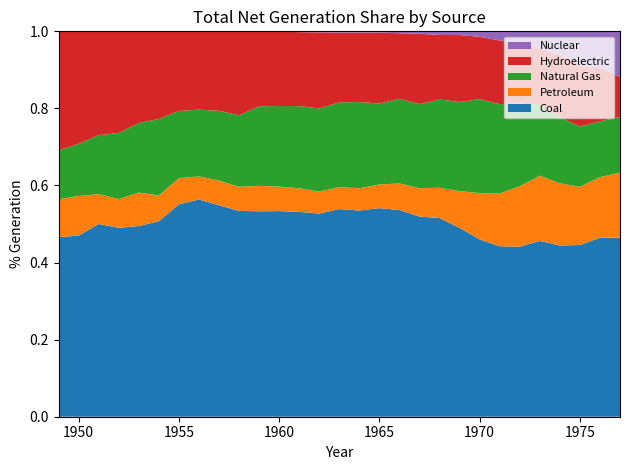

Reading left to right, what are all the values shown in this chart?

Coal: 1949=135451.3	1950=154520.0	1951=185203.7	1952=195436.7	1953=218846.3	1954=239146.0	1955=301362.7	1956=338503.5	1957=346386.2	1958=344365.8	1959=378424.2	1960=403067.4	1961=421870.7	1962=450249.2	1963=493926.7	1964=526230.0	1965=570926.0	1966=613474.8	1967=630483.4	1968=684904.6	1969=706001.2	1970=704394.5	1971=713102.5	1972=771131.3	1973=847651.5	1974=828432.9	1975=852786.2	1976=944391.0	1977=985218.6
Petroleum: 1949=28547.2	1950=33734.3	1951=28712.1	1952=29749.8	1953=38404.4	1954=31520.2	1955=37138.3	1956=35946.8	1957=40499.4	1958=40371.5	1959=46839.7	1960=47986.9	1961=48519.4	1962=48879.5	1963=52001.6	1964=56953.7	1965=64801.2	1966=78926.2	1967=89270.7	1968=104275.8	1969=137847.2	1970=184183.4	1971=220225.4	1972=274296.0	1973=314342.9	1974=300930.5	1975=289094.9	1976=319988.1	1977=358178.8
Natural Gas: 1949=36966.7	1950=44559.2	1951=56615.7	1952=68453.1	1953=79791.0	1954=93688.3	1955=95285.4	1956=104037.2	1957=114212.5	1958=119759.3	1959=146619.4	1960=157969.8	1961=169286.0	1962=184301.3	1963=201602.1	1964=220038.5	1965=221559.4	1966=251151.6	1967=264805.8	1968=304432.7	1969=333278.9	1970=372890.1	1971=374030.8	1972=375747.8	1973=340858.2	1974=320065.1	1975=299778.4	1976=294623.9	1977=305504.9
Hydroelectric: 1949=89748.2	1950=95938.3	1951=99750.6	1952=105102.5	1953=105233.3	1954=107068.5	1955=112975.1	1956=122028.6	1957=130232.5	1958=140262.1	1959=137781.4	1960=145833.3	1961=152171.6	1962=168606.9	1963=165754.7	1964=177073.4	1965=193850.6	1966=194755.8	1967=221518.1	1968=222490.6	1969=250192.7	1970=247713.7	1971=266310.8	1972=272612.5	1973=272083.5	1974=301032.2	1975=300046.6	1976=283707.1	1977=220474.5
Nuclear: 1949=0.0	1950=0.0	1951=0.0	1952=0.0	1953=0.0	1954=0.0	1955=0.0	1956=0.0	1957=9.7	1958=164.7	1959=188.1	1960=518.2	1961=1692.1	1962=2269.7	1963=3211.8	1964=3342.7	1965=3656.7	1966=5519.9	1967=7655.2	1968=12528.4	1969=13927.8	1970=21804.4	1971=38104.5	1972=54091.1	1973=83479.5	1974=113975.7	1975=172505.1	1976=191103.5	1977=250883.3